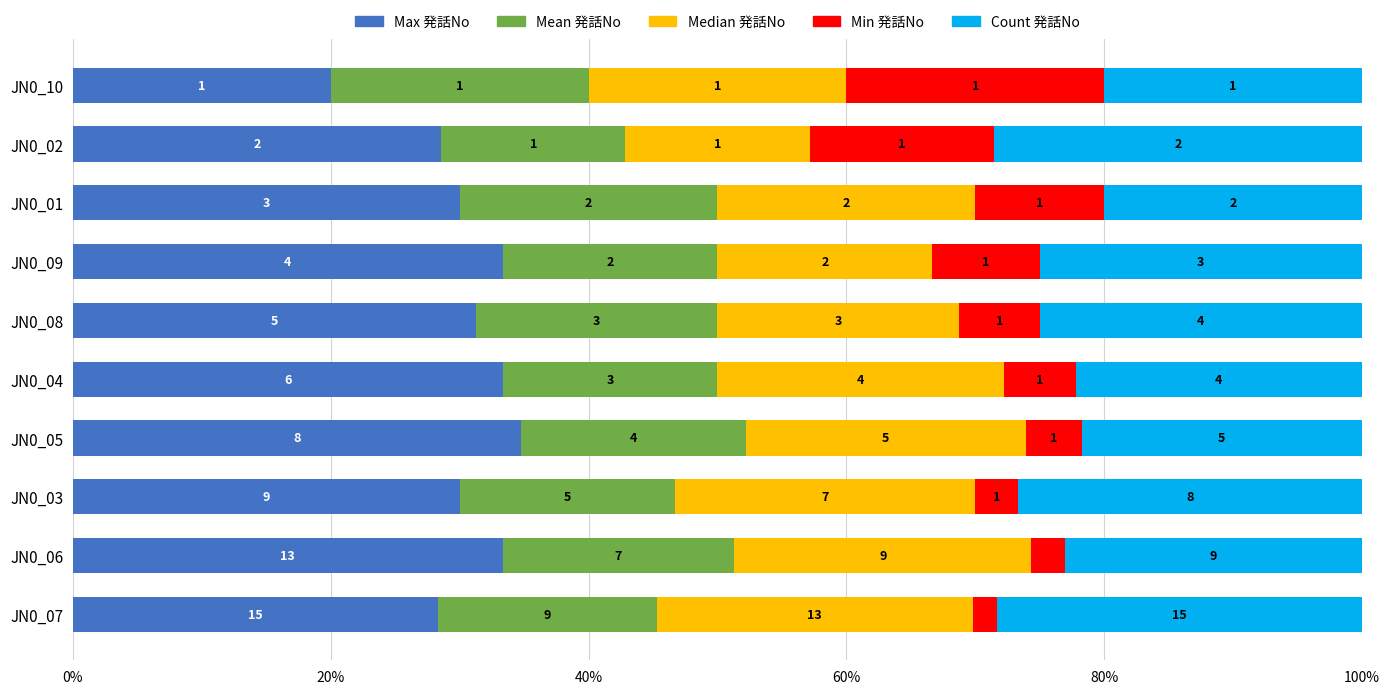

What position from the right is JN0_09?

4